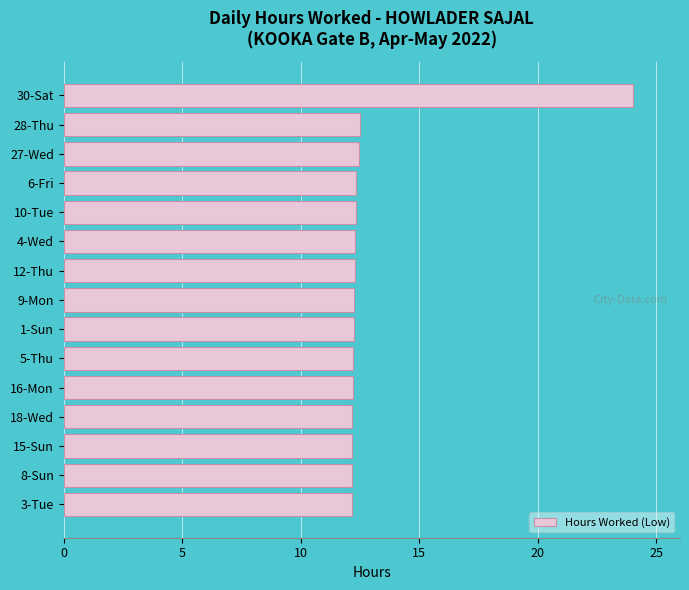

What is the maximum value shown in the chart?

24.0